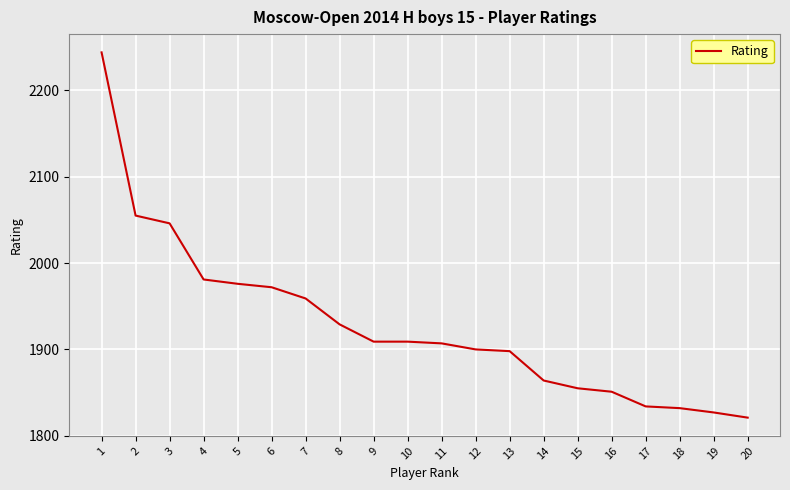

What is the smallest value displayed?

1821